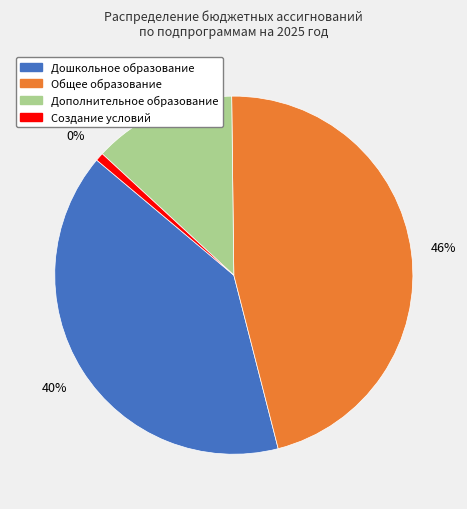

To the nearest percent, what is the combined percentage of Развитие дошкольного образования and Создание условий для реализации программы?

41%